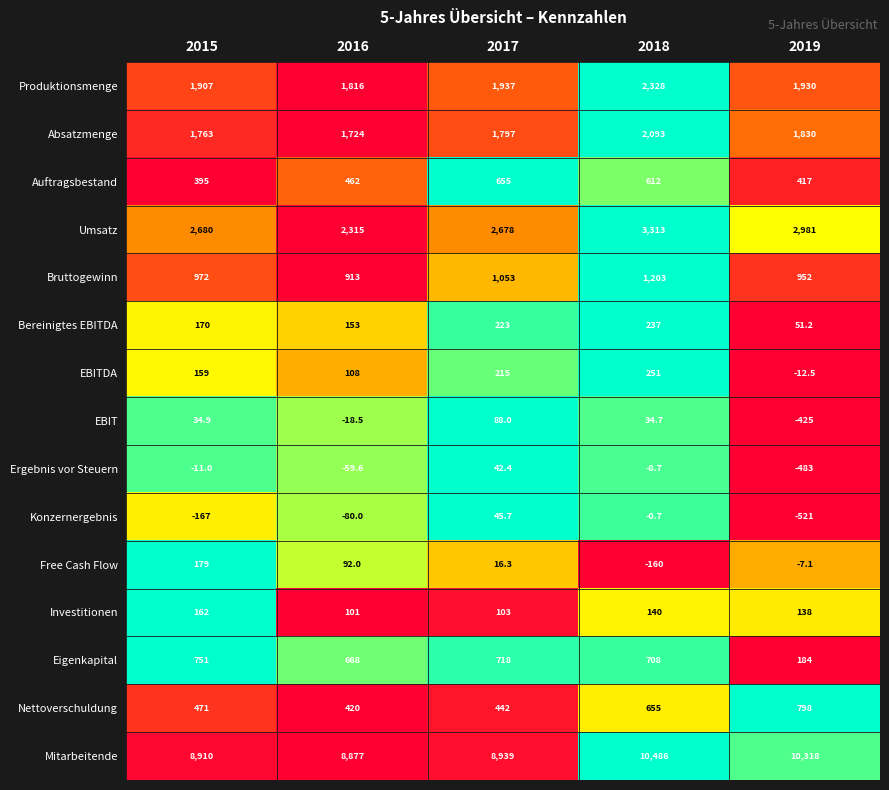

At which label is Nettoverschuldung closest to 609?

2018